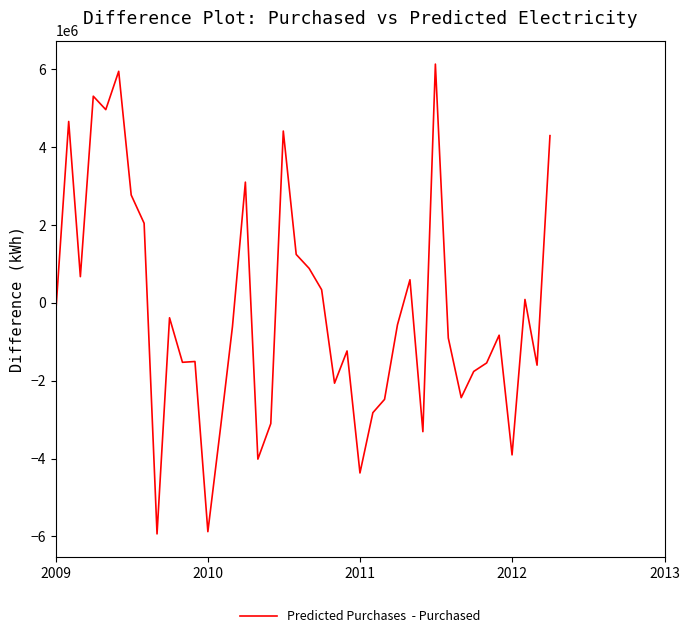

What is the difference between the maximum and minimum values?

12074081.1